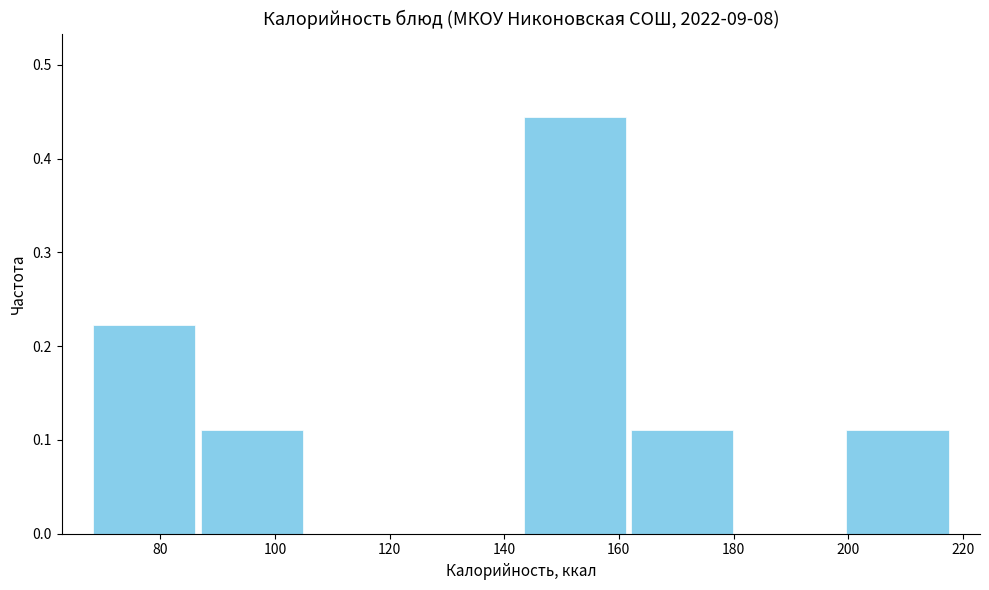

Reading left to right, transcribe this chart: for each bar, give the range it covers on the x-axis and its height. Neither the bar edges nor the heights are printed on the chart, so give them approximately, as read against the axes.

68 to 86: 0.22
86 to 106: 0.11
106 to 124: 0
124 to 142: 0
142 to 162: 0.44
162 to 180: 0.11
180 to 200: 0
200 to 218: 0.11